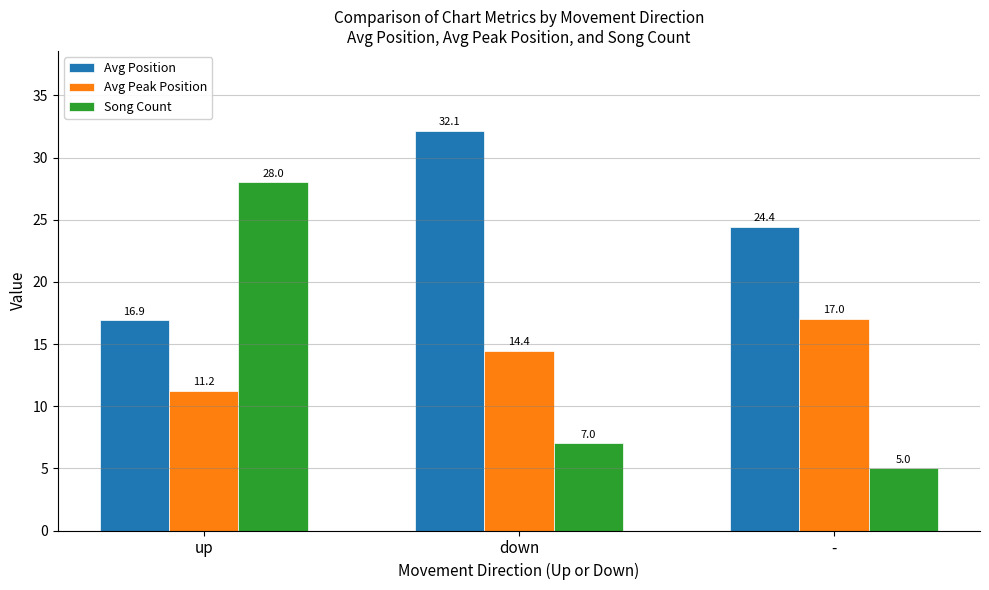

What is the minimum value for Song Count?

5.0